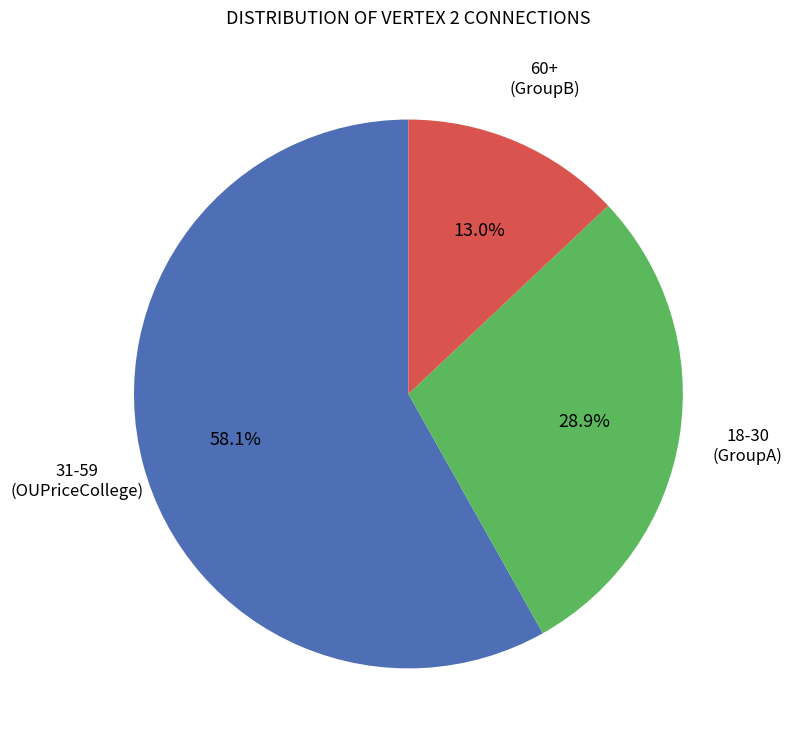

Is there a majority slice in this chart?

Yes